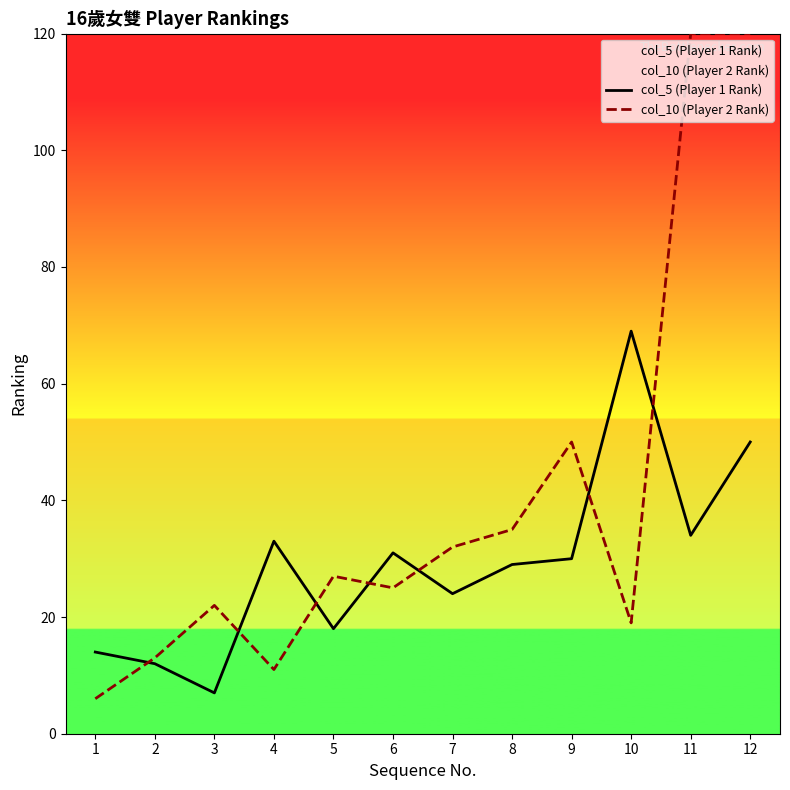

How many interior local valleys does the col_5 (Player 1 Rank) series have?

4